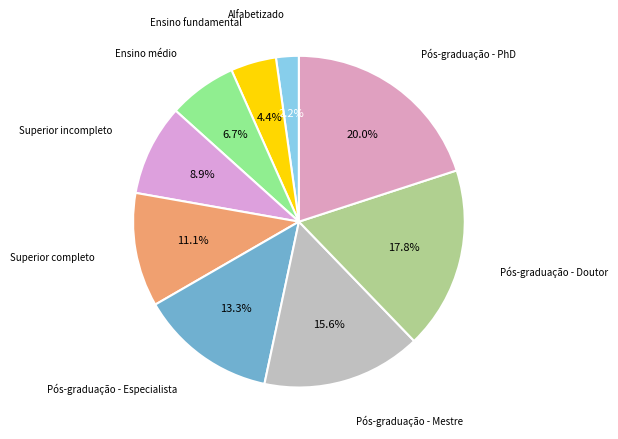

Count the number of slices in the pie.

9